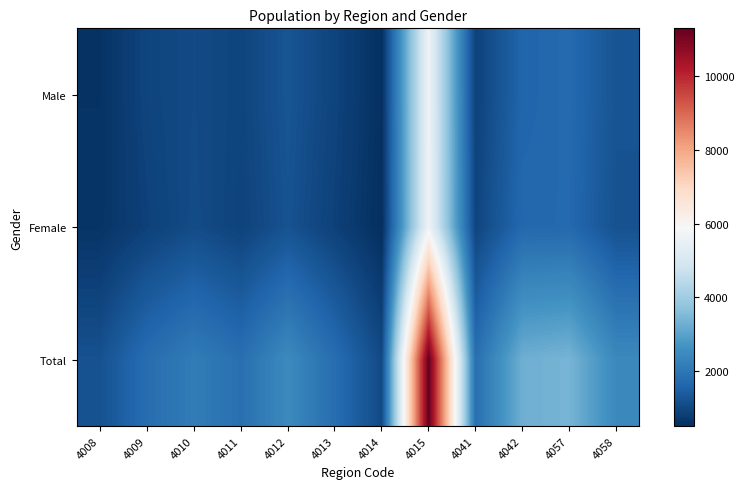

Reading left to right, transcribe all the data shown in this chart.

Male: 4008=584	4009=932	4010=1052	4011=935	4012=1250	4013=917	4014=534	4015=5647	4041=883	4042=1606	4057=1705	4058=1242
Female: 4008=607	4009=866	4010=1077	4011=900	4012=1205	4013=865	4014=502	4015=5657	4041=945	4042=1675	4057=1688	4058=1189
Total: 4008=1191	4009=1798	4010=2129	4011=1835	4012=2455	4013=1782	4014=1036	4015=11304	4041=1828	4042=3281	4057=3393	4058=2431